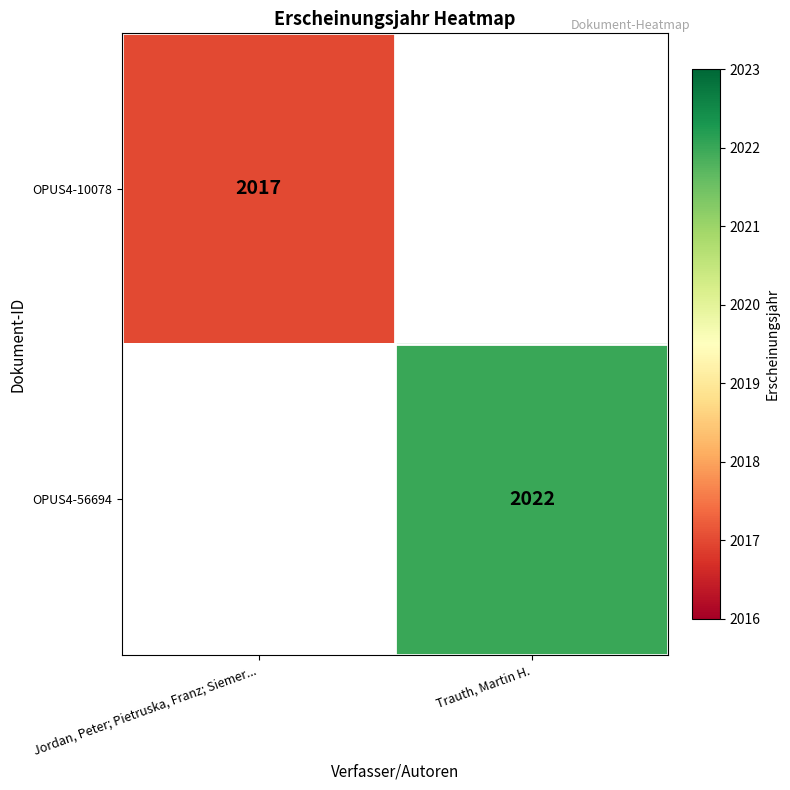

Is it true that OPUS4-10078 equals 3475.8 at Jordan, Peter; Pietruska, Franz; Siemer...?

False